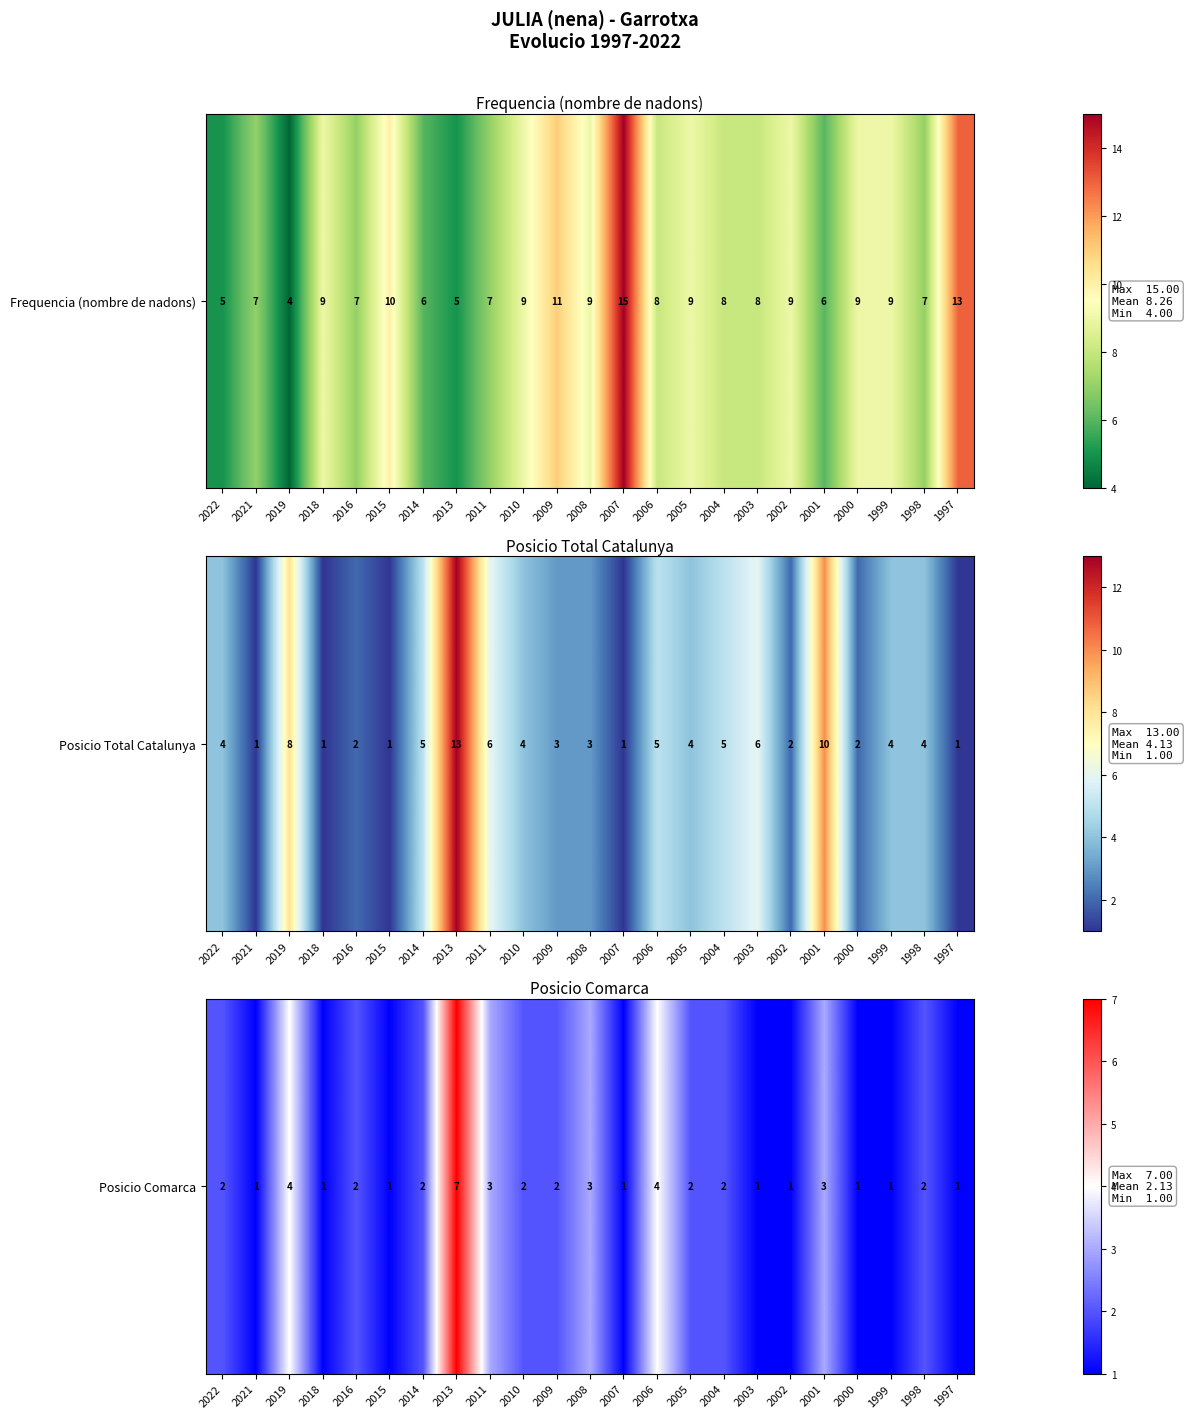

What is the ratio of the value at 2009 to the value at 2011?

0.7